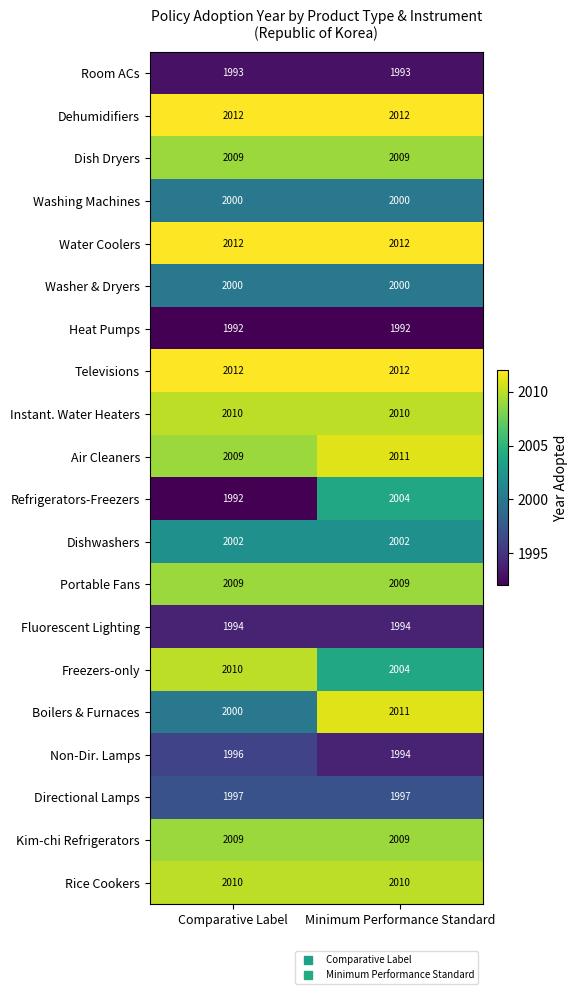

At which label does Boilers & Furnaces reach its peak?

Minimum Performance Standard